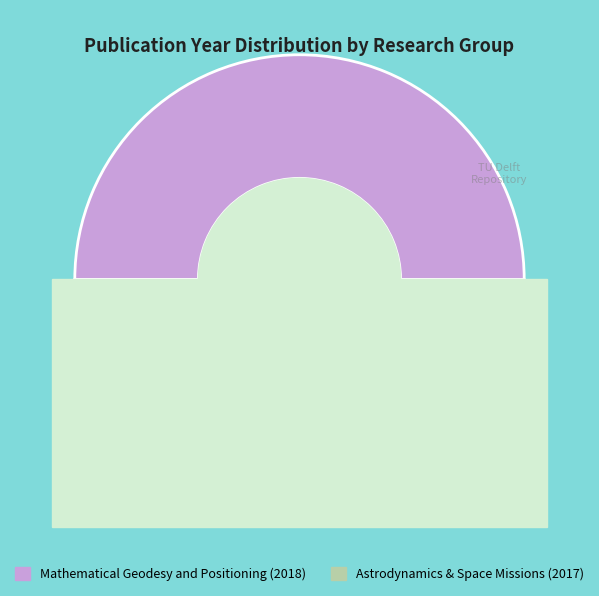

Between Mathematical Geodesy and Positioning (2018) and Astrodynamics & Space Missions (2017), which is larger?

Mathematical Geodesy and Positioning (2018)